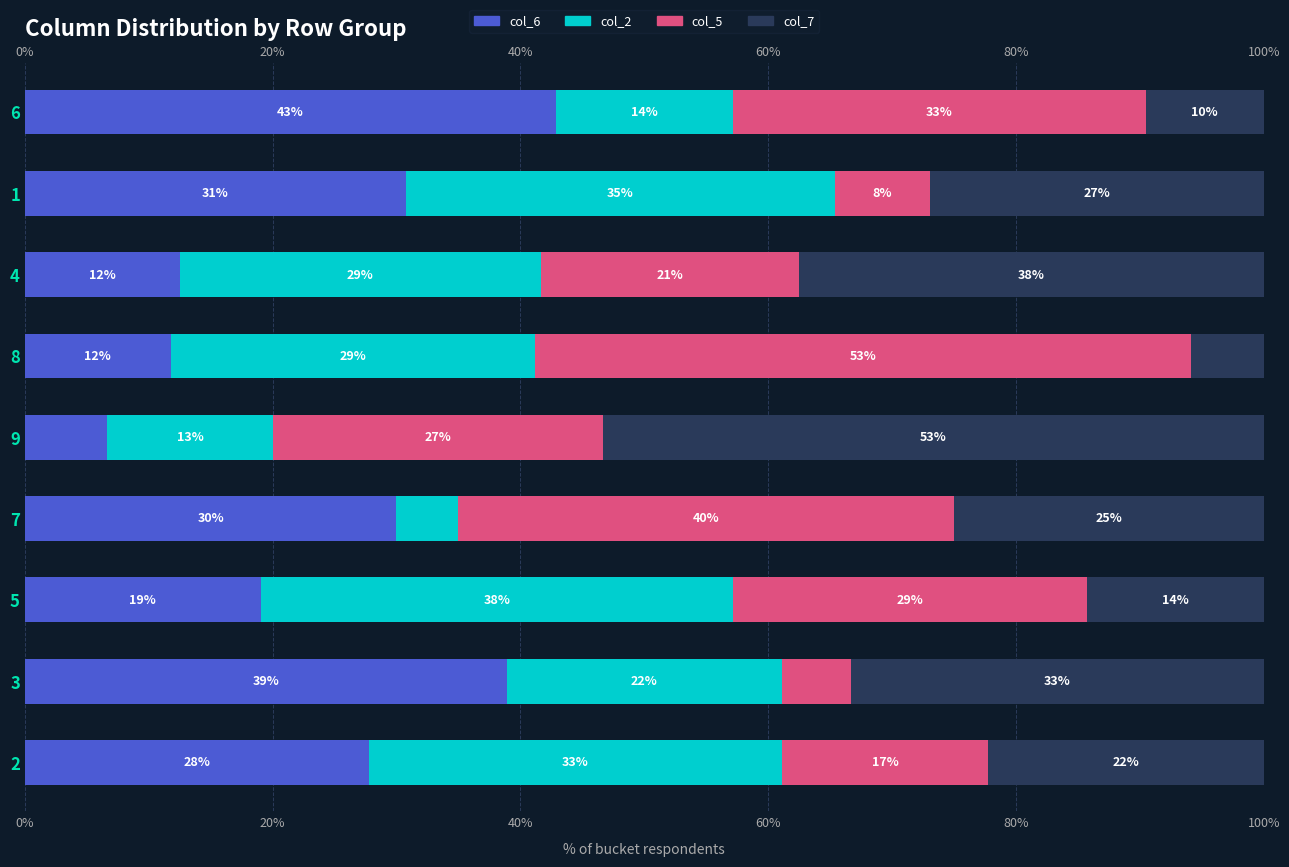

What are all the series names shown in the legend?

col_6, col_2, col_5, col_7